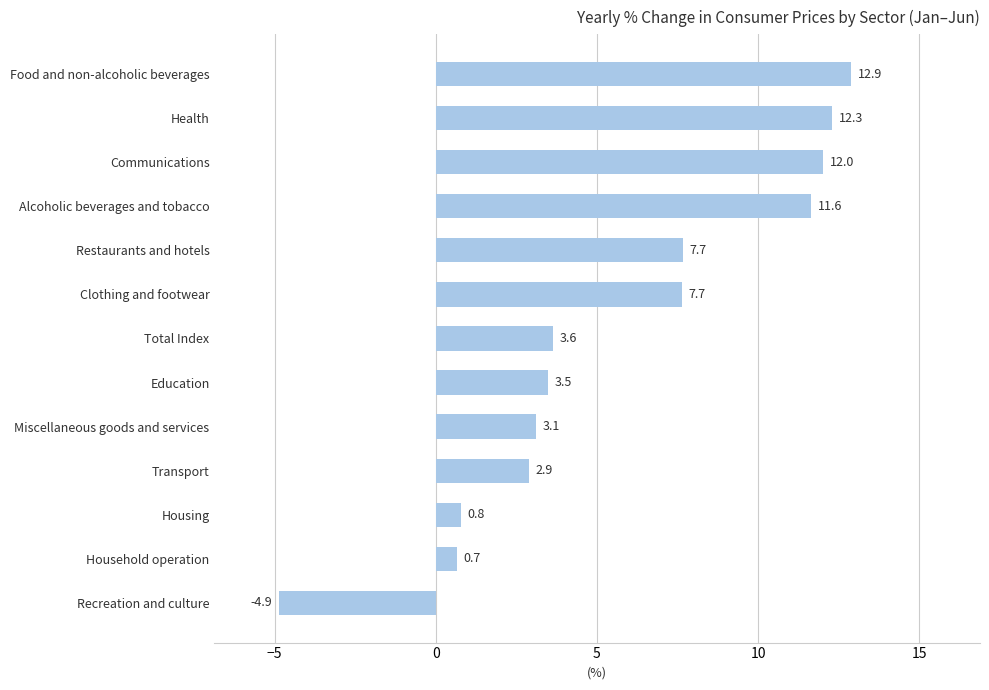

What is the average value?

5.7